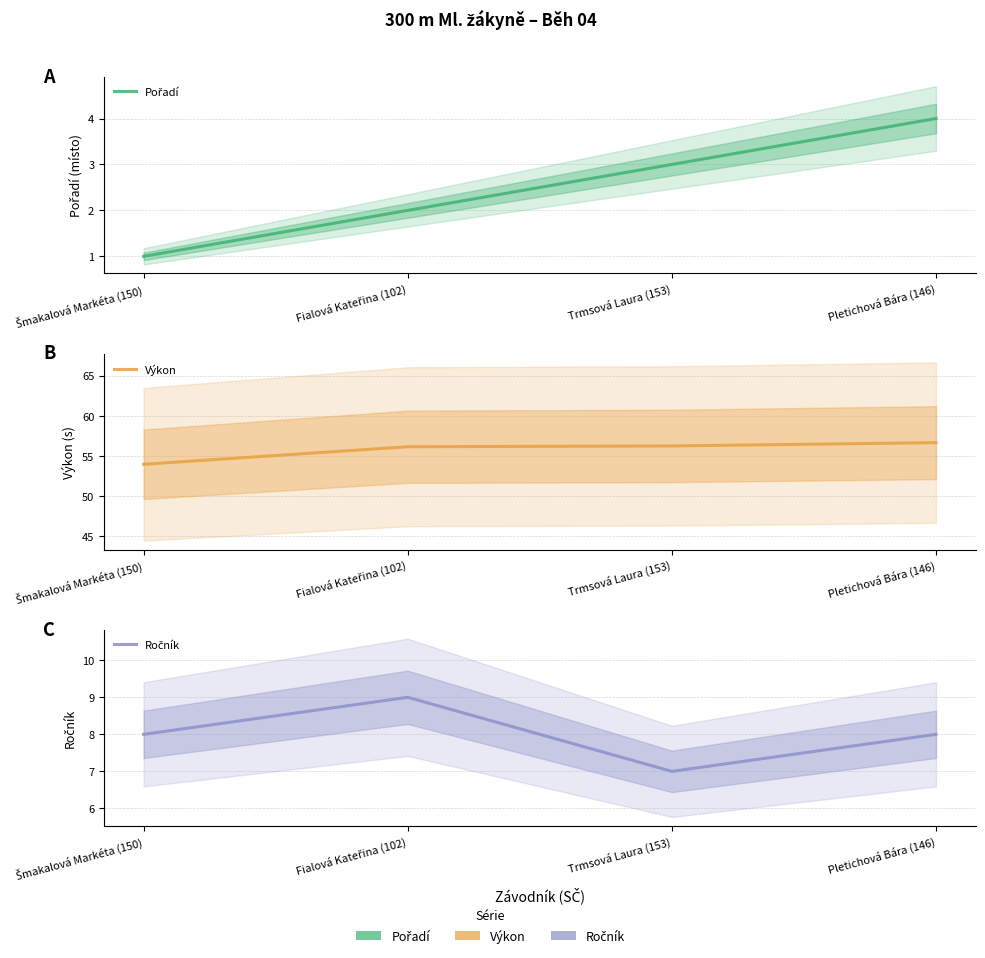

Count the number of categories in the chart.

4